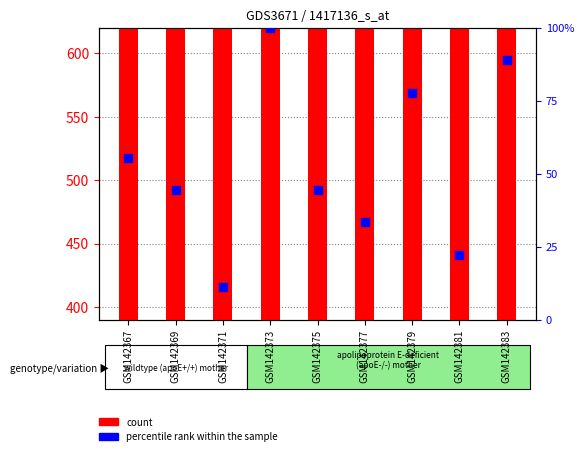

At which category is the sum across all series the highest?

GSM142367